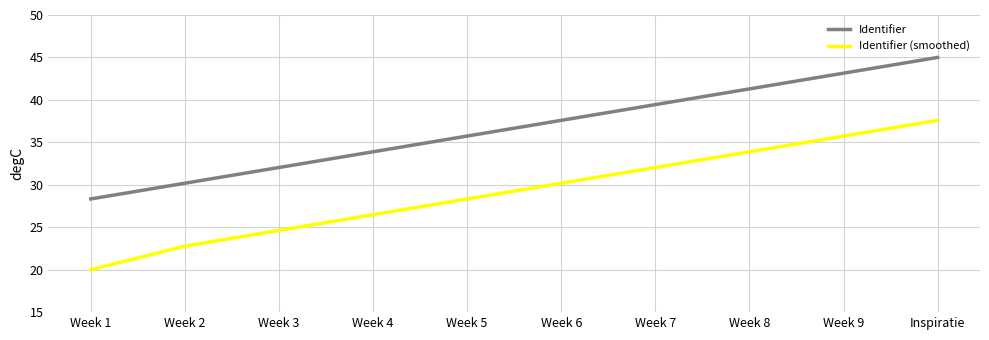

Rank the series by their maximum value, from lowest to highest.

Identifier (smoothed), Identifier